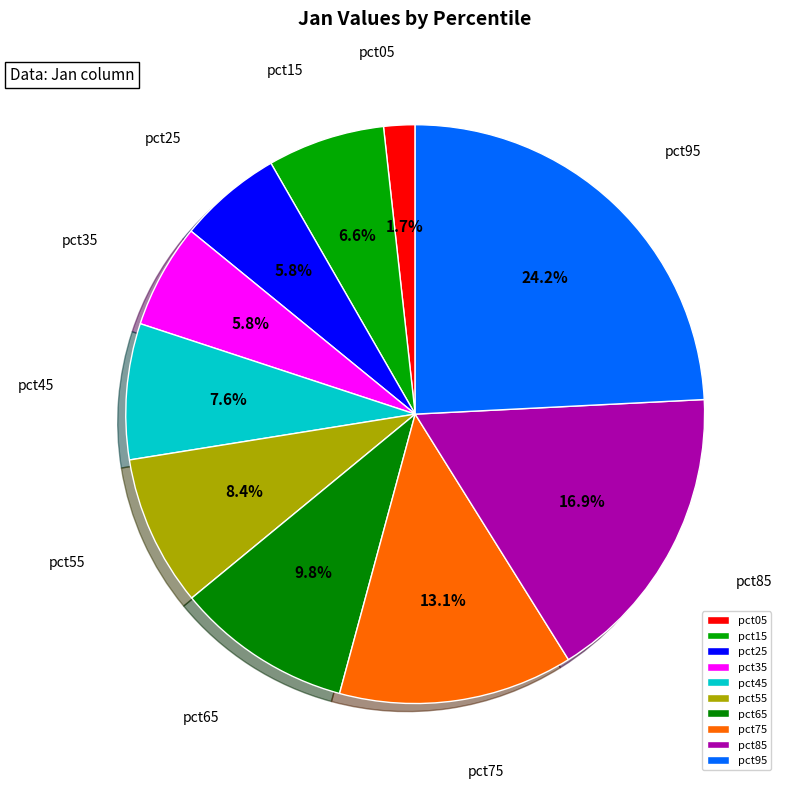

Which slice is the smallest?

pct05